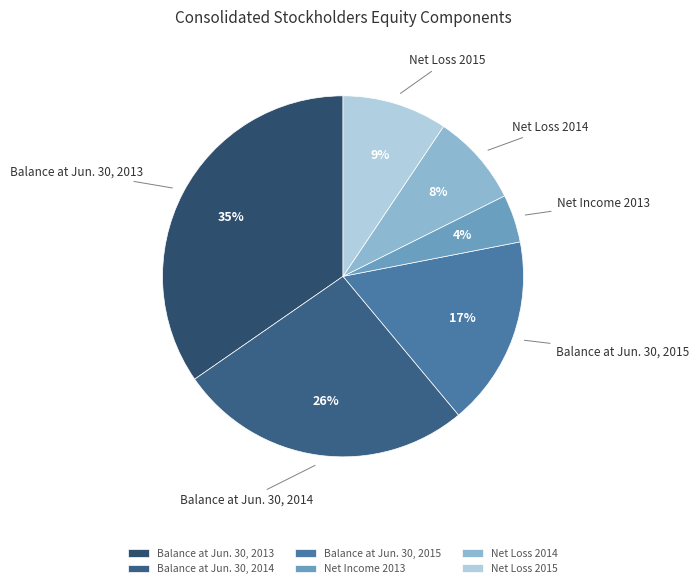

Between Net Loss 2014 and Balance at Jun. 30, 2013, which is larger?

Balance at Jun. 30, 2013